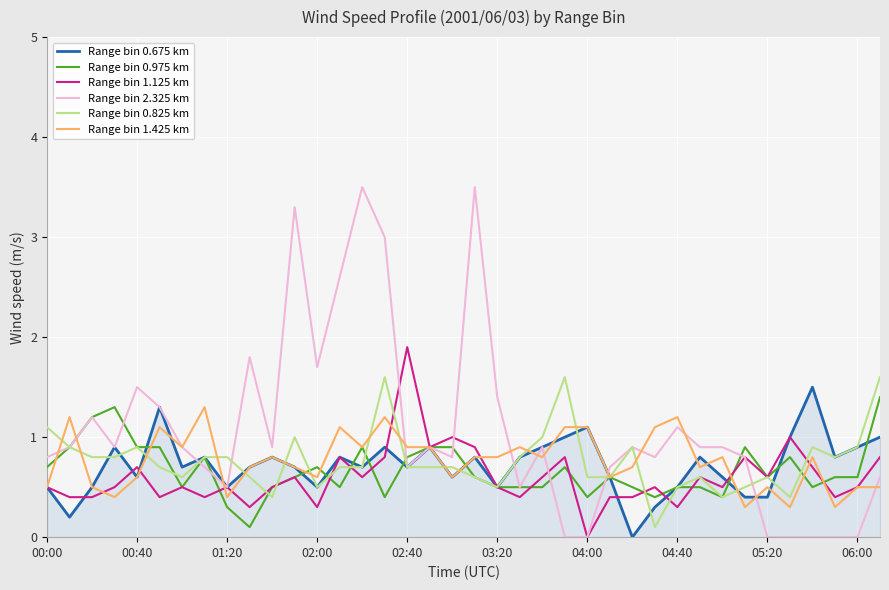

What is the greatest value displayed?

3.5